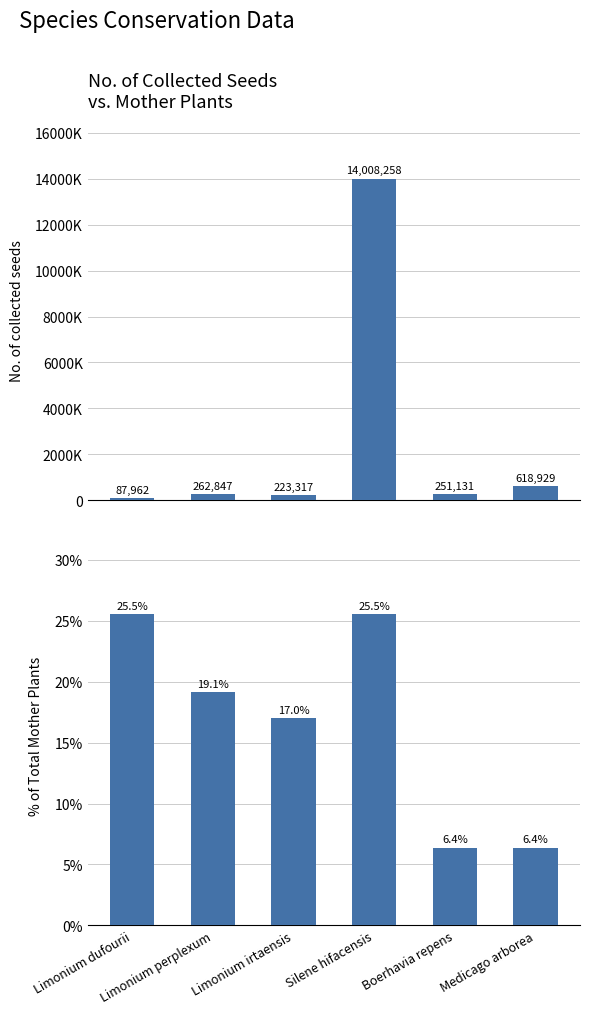

Reading left to right, list all the values displayed in this chart.

No. of collected seeds: 87962.0	262847.0	223317.0	14008258.0	251131.0	618929.0
% of Mother Plants: 25.5	19.1	17.0	25.5	6.4	6.4